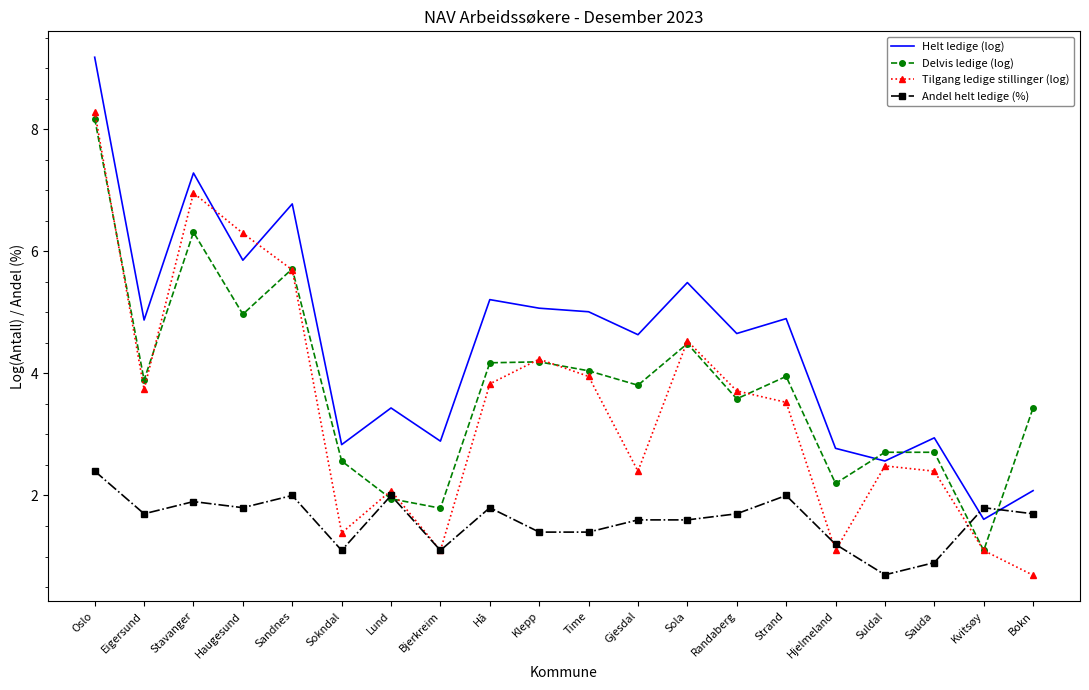

What is the maximum value shown in the chart?

9.2